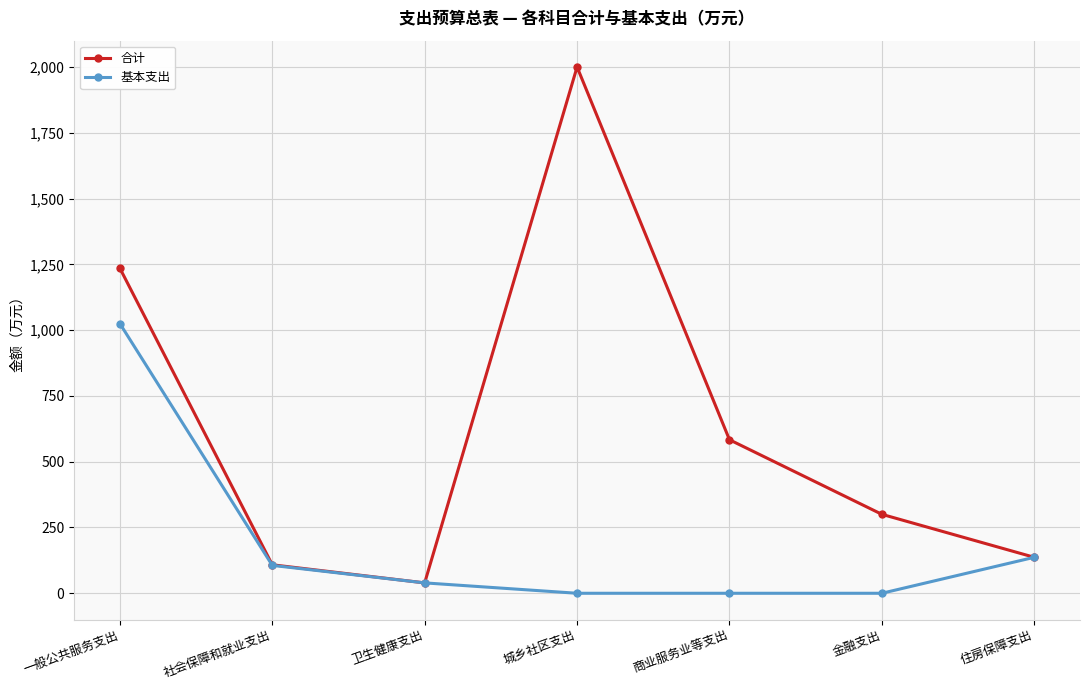

In 合计, how many points are lower than both neighbors (excluding endpoints)?

1